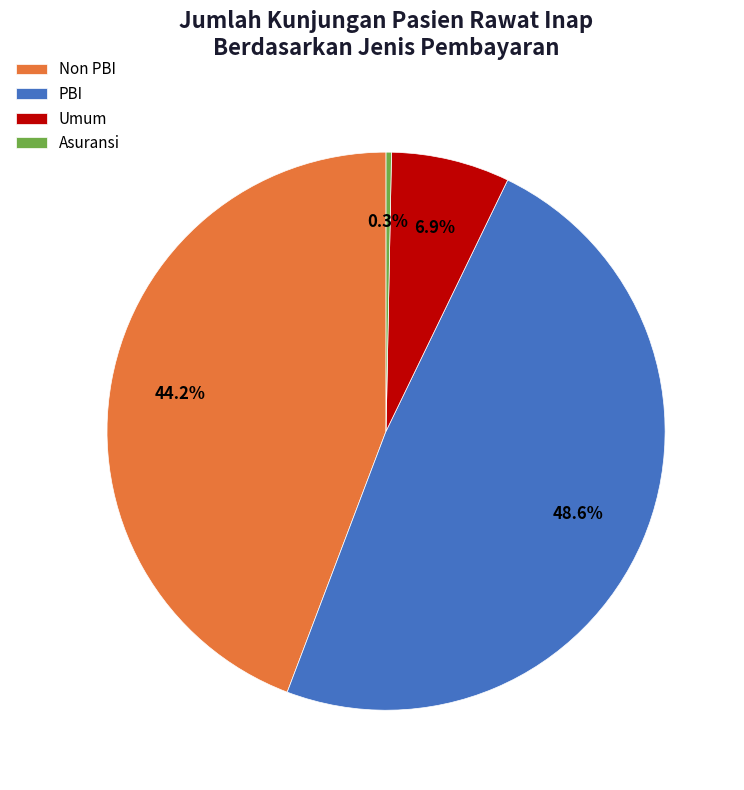

Which slice is the smallest?

Asuransi